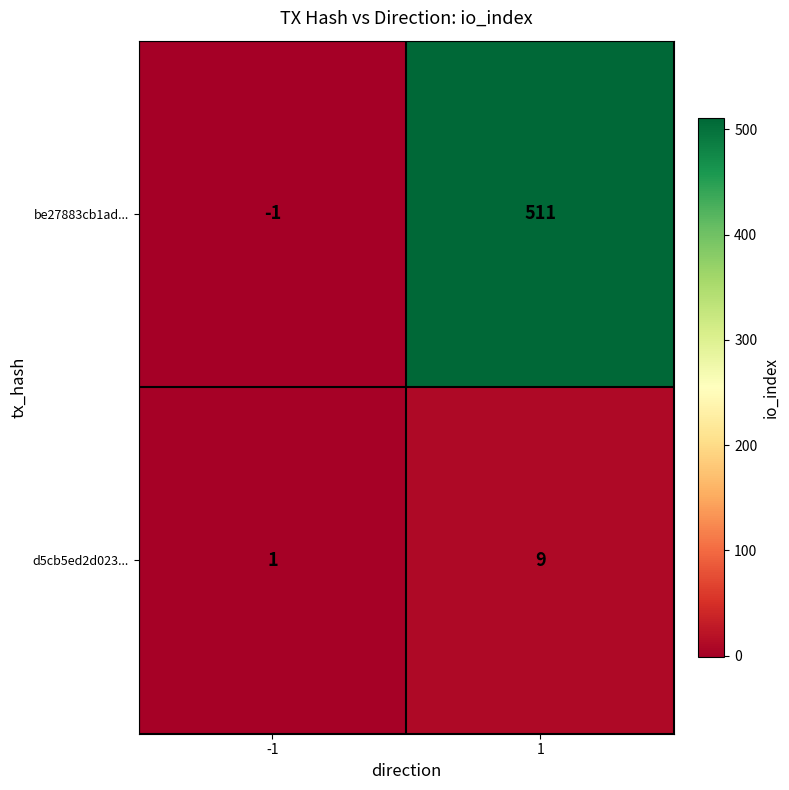

What is the smallest value displayed?

-1